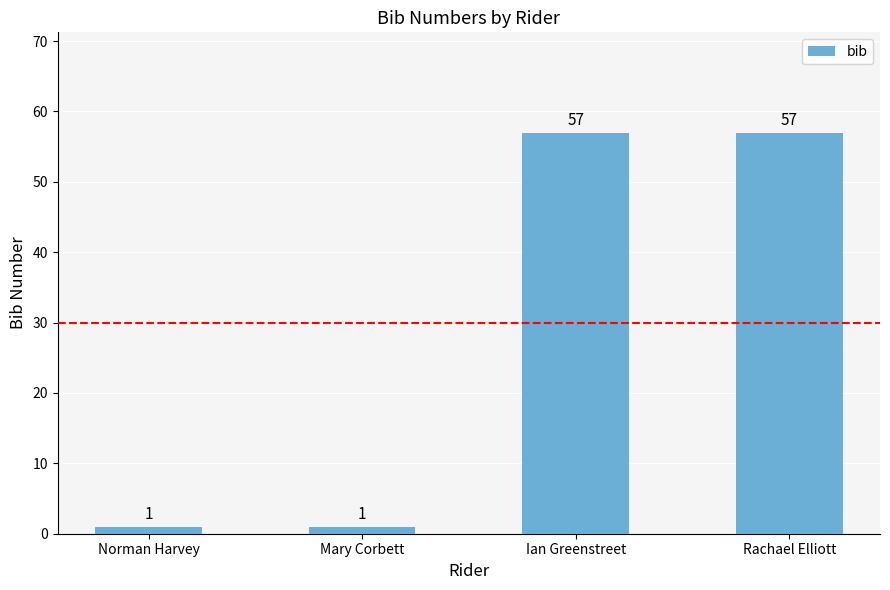

Are the bars horizontal?

No